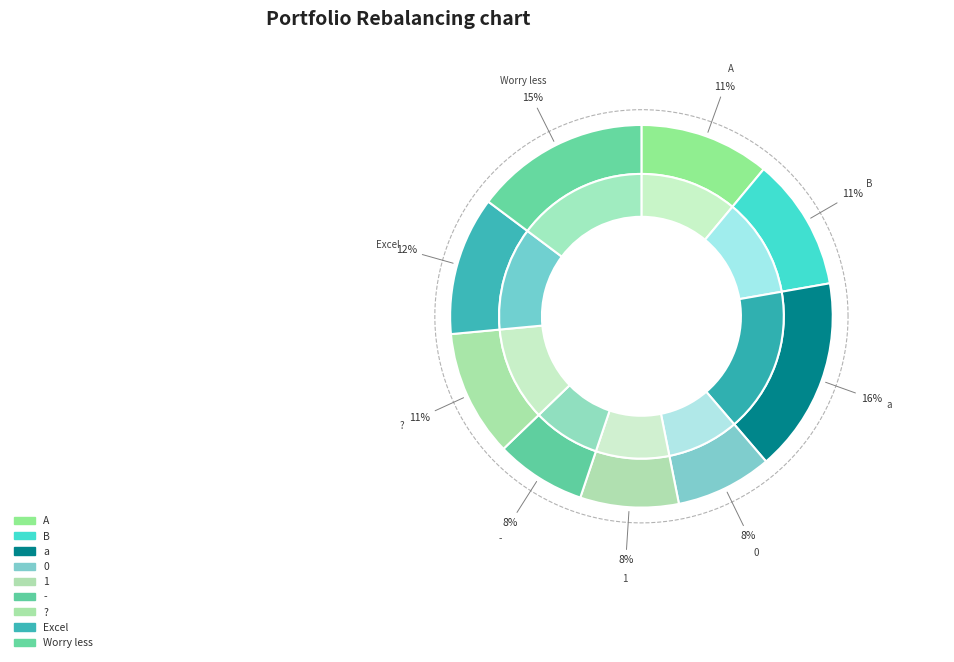

What is the smallest slice in the pie chart?

-